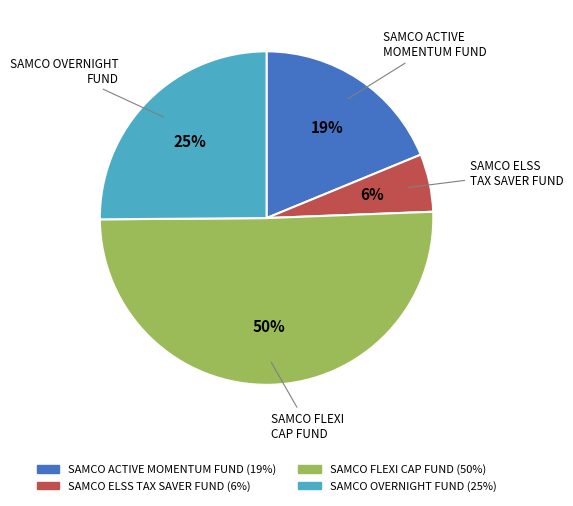

Which slice is the smallest?

SAMCO ELSS TAX SAVER FUND